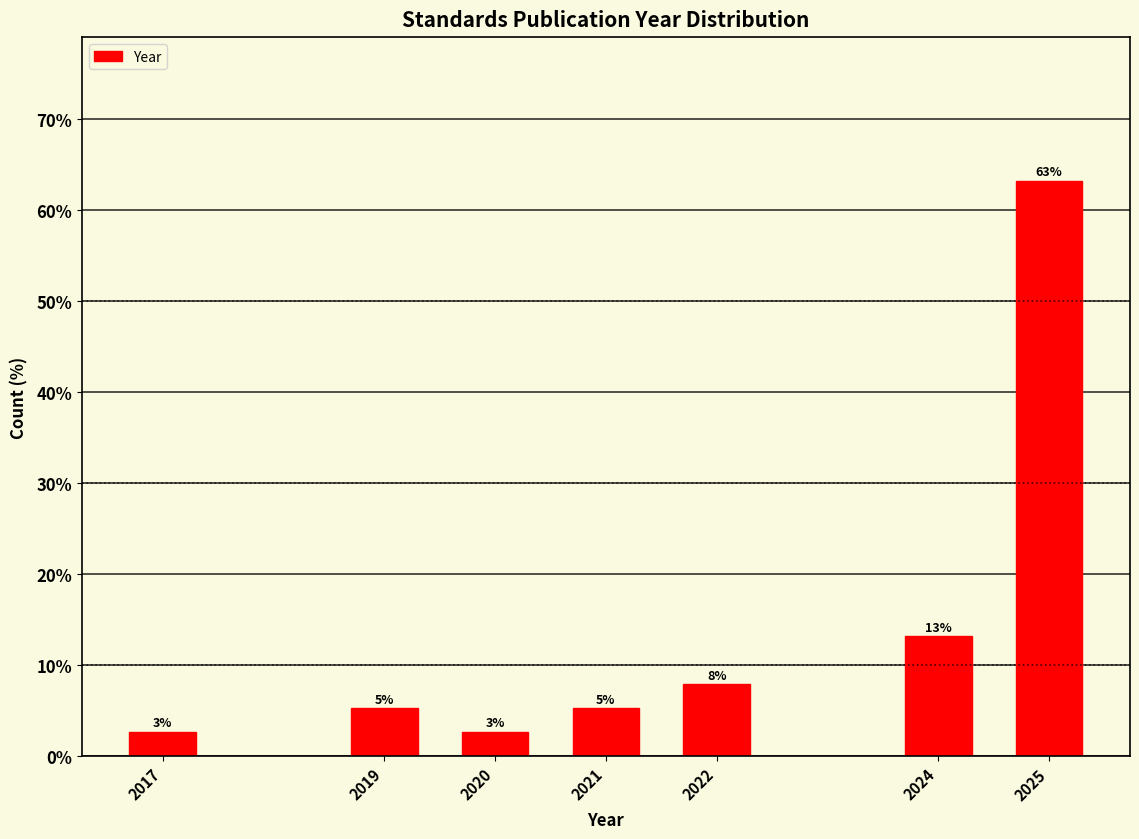

Are the bars horizontal?

No